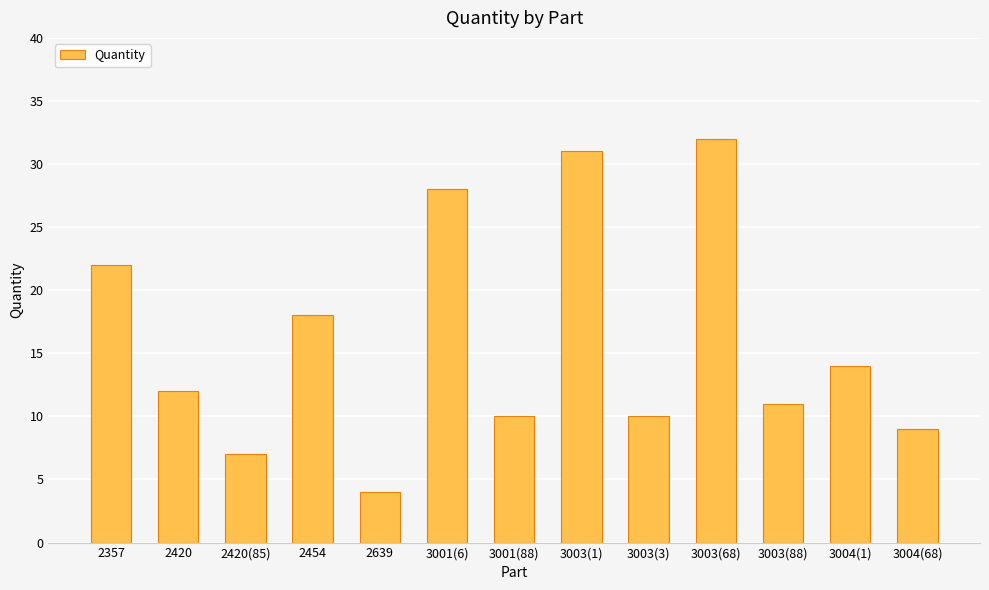

How many bars are there in total?

13